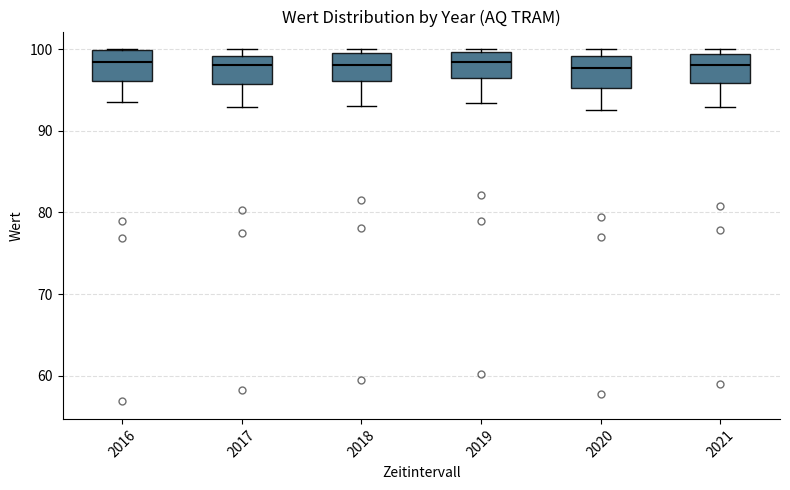

Reading left to right, read every box against the y-axis: the position of its median line, the range the box covers, and the ends of its whiskers. The values are not printed on the chart, so give them approximately, as read against the axis.

2016: median 98, box 96 to 100, whiskers 94 to 100
2017: median 98, box 96 to 99, whiskers 93 to 100
2018: median 98, box 96 to 100, whiskers 93 to 100 (just above the box's upper edge)
2019: median 98, box 96 to 100, whiskers 93 to 100
2020: median 98, box 95 to 99, whiskers 93 to 100
2021: median 98, box 96 to 99, whiskers 93 to 100